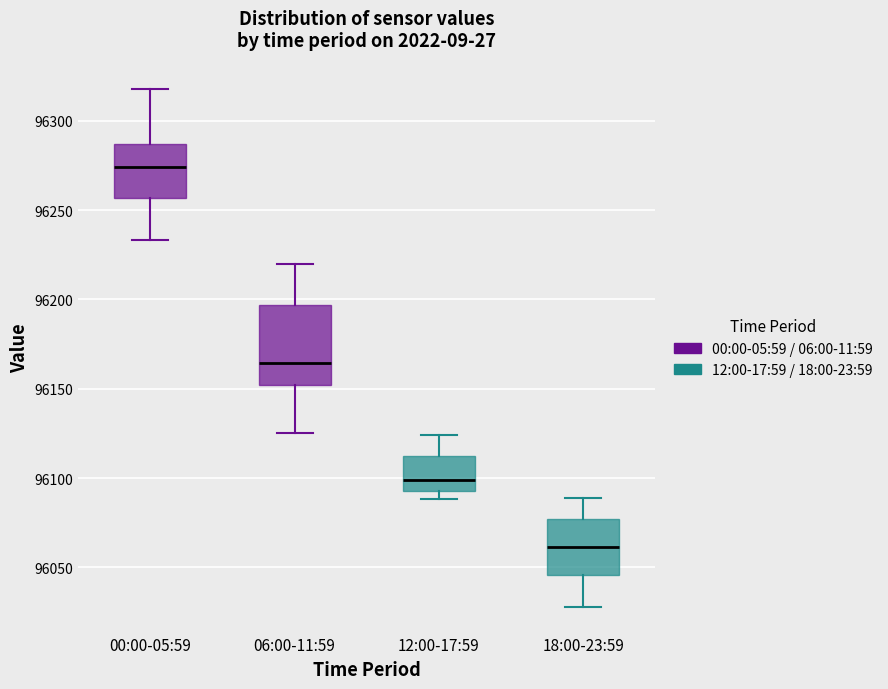

Comparing the boxes themselves (not the whiskers), which one is the tallest?

06:00-11:59